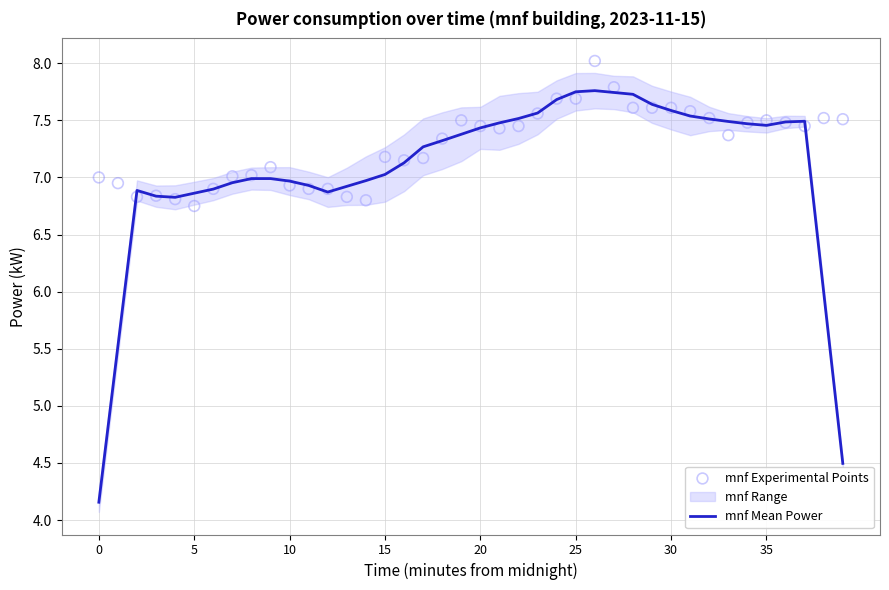

Which series has the largest total across all categories?

mnf Experimental Points